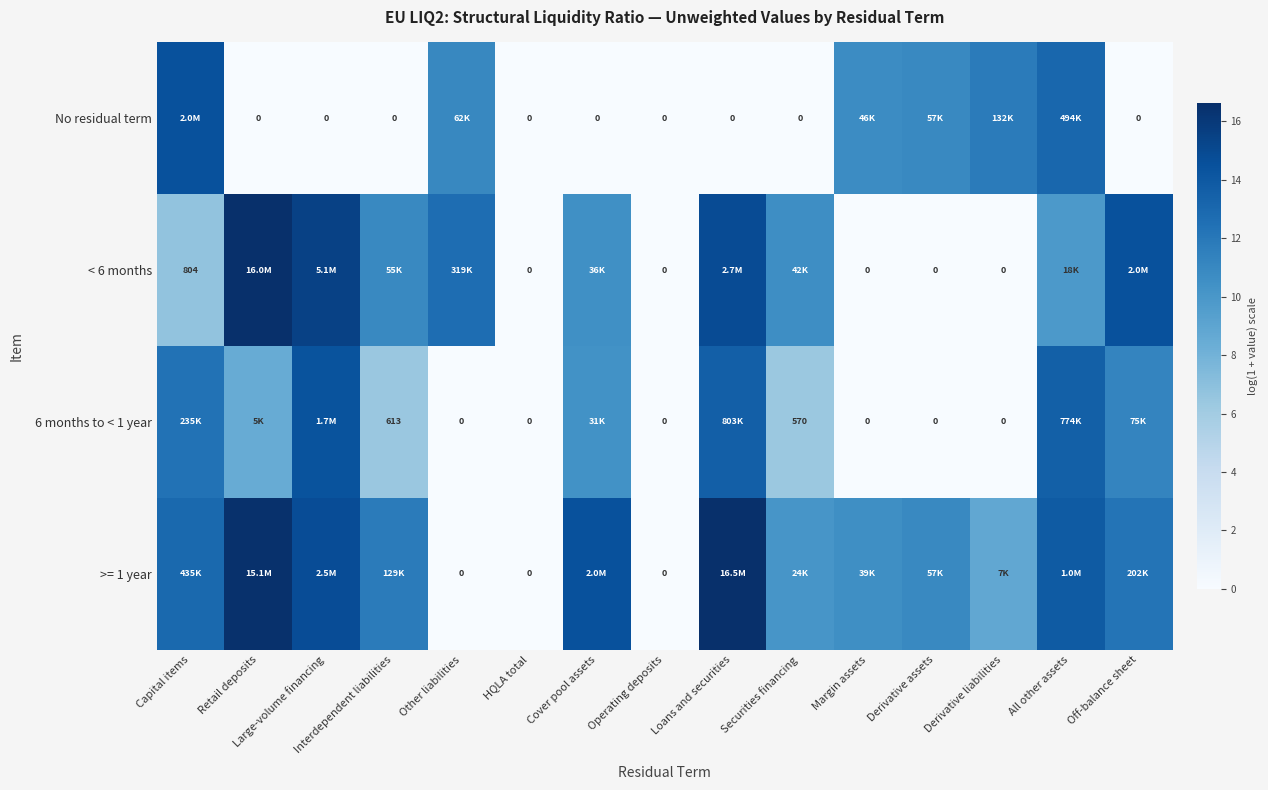

List the series in order of their peak value, lowest first.

6 months to < 1 year, No residual term, < 6 months, >= 1 year